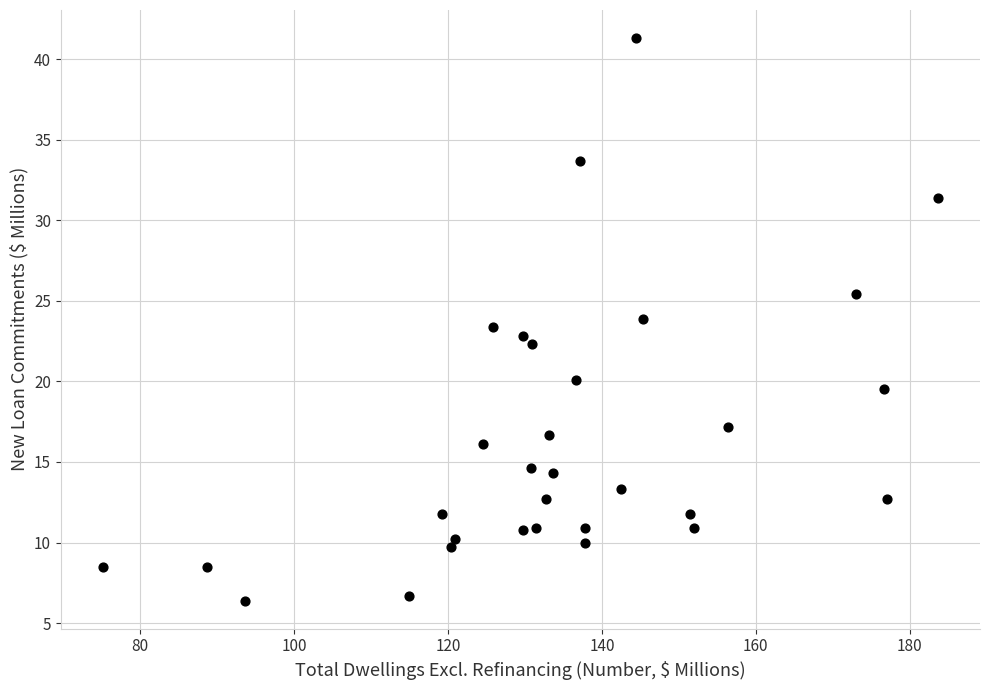

What is the range of Y values (max minus min)?

34.9